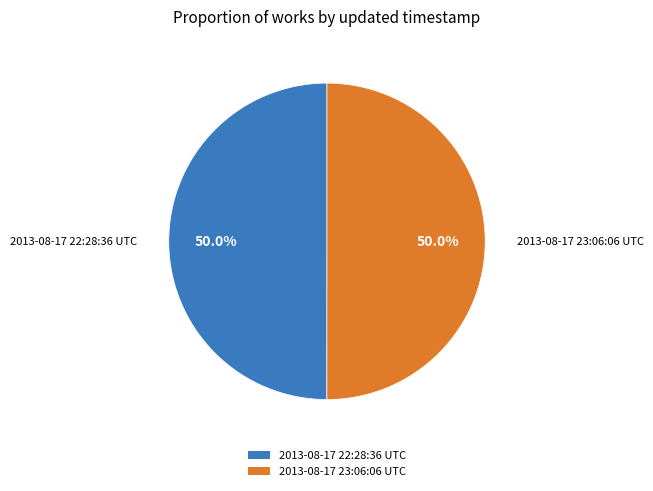

What percentage do 2013-08-17 23:06:06 UTC and 2013-08-17 22:28:36 UTC together represent?

100.0%